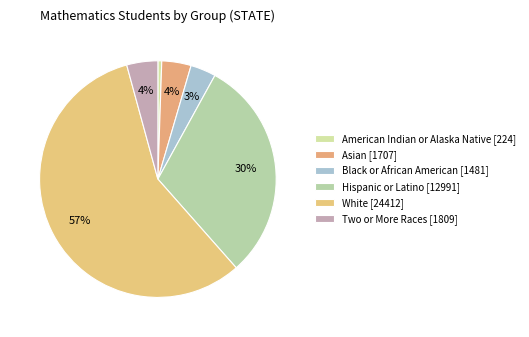

To the nearest percent, what is the average slice percentage?

17%